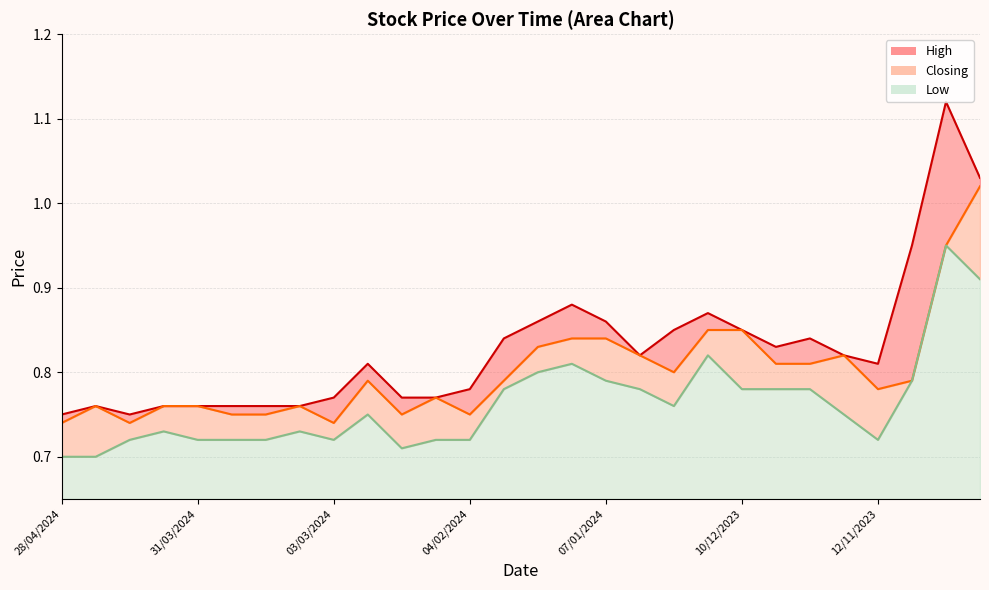

True or false: Closing and High intersect in this chart.

False